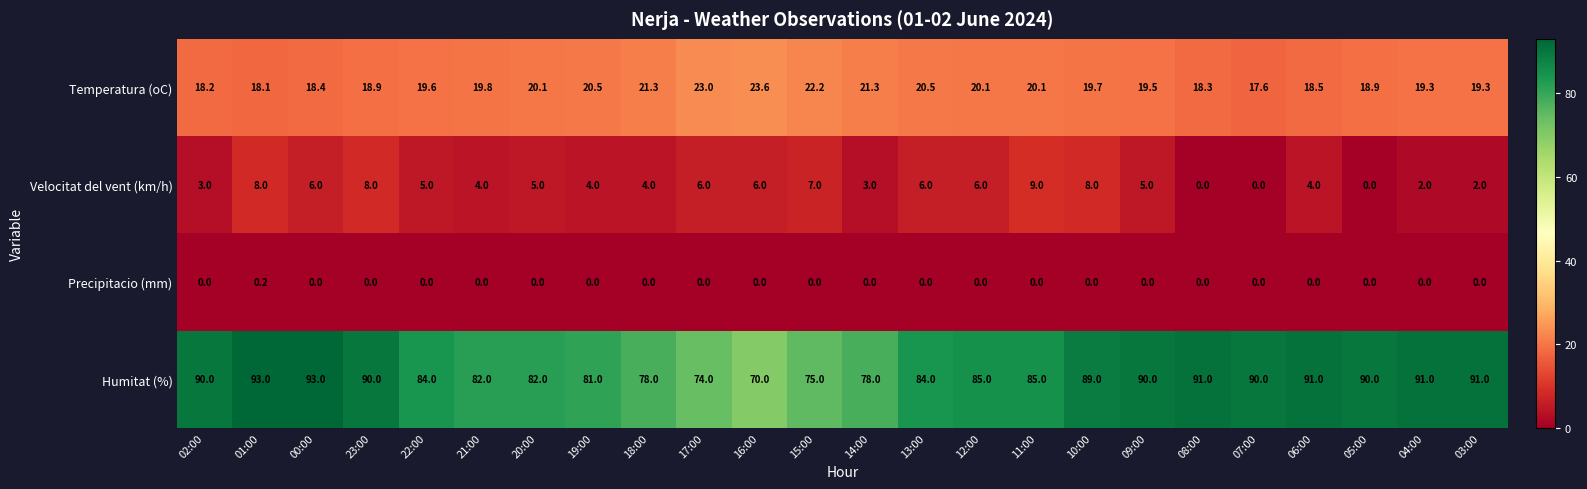

The Velocitat del vent (km/h) series shows 7.1 at 18:00. True or false?

False